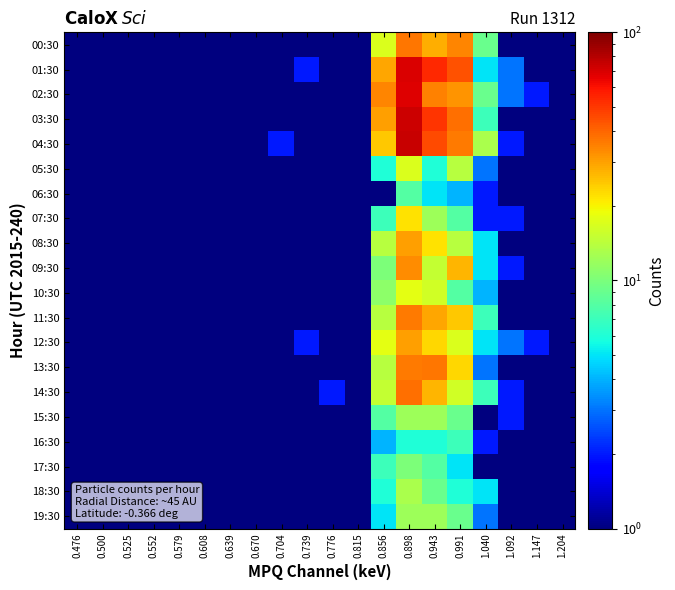

What is the difference between the highest and lowest values at 0.898?

68.0